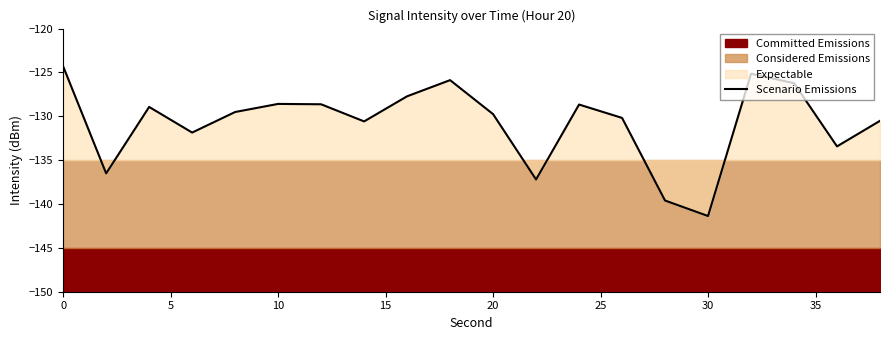

What is the smallest value displayed?

-141.4